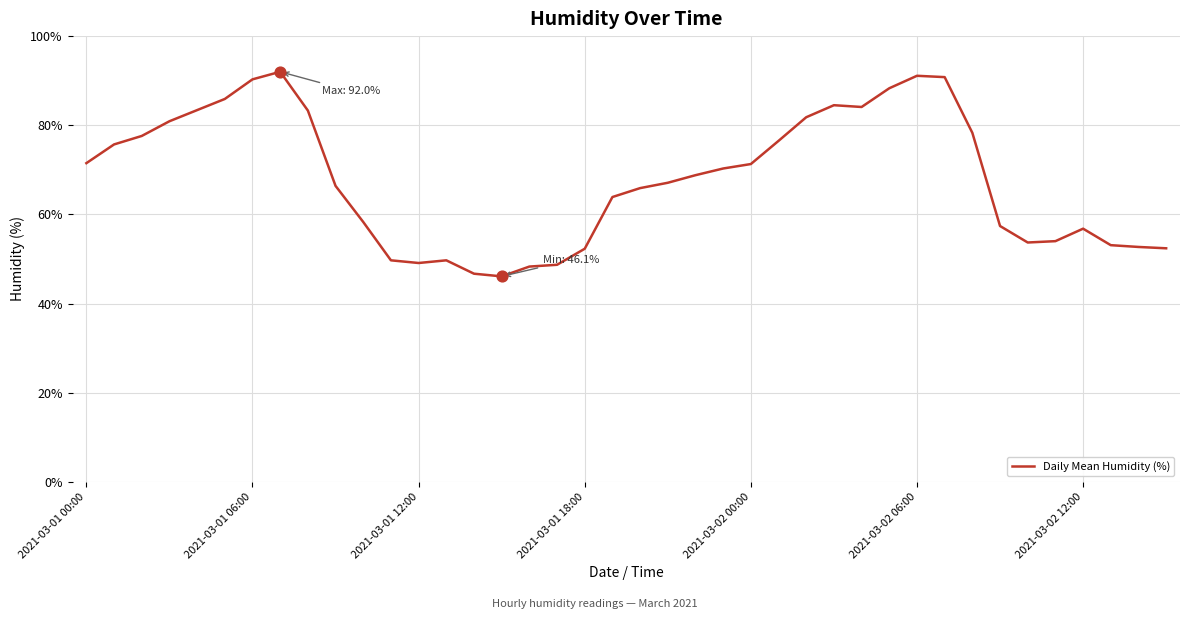

What is the maximum value shown in the chart?

92.0